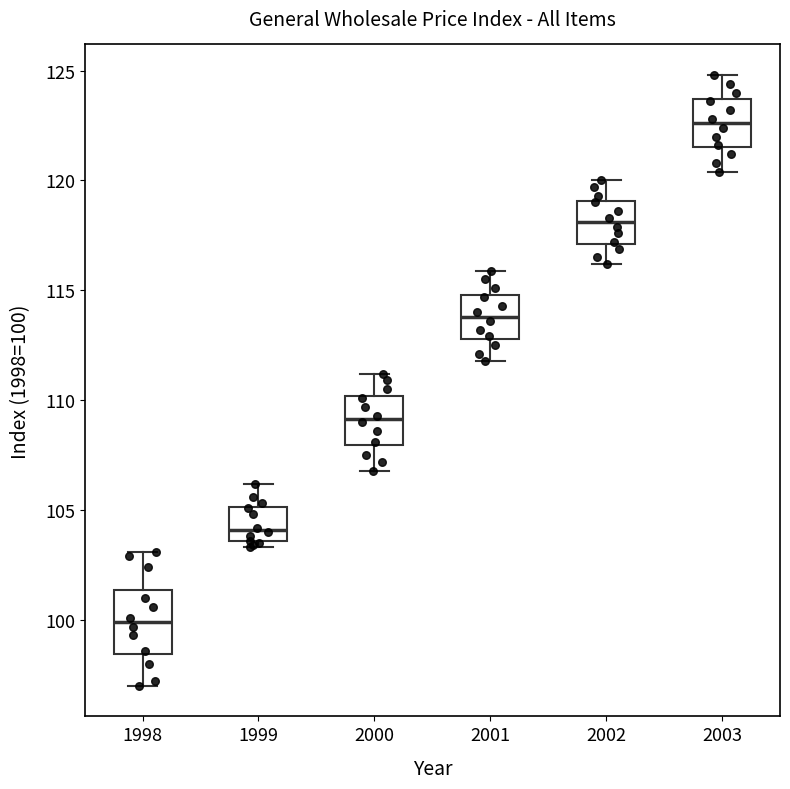

Where does the lower whisker of the box at x = 2003 end on the y-axis? The values are not printed on the chart, so give them approximately, as read against the axis.

120.5